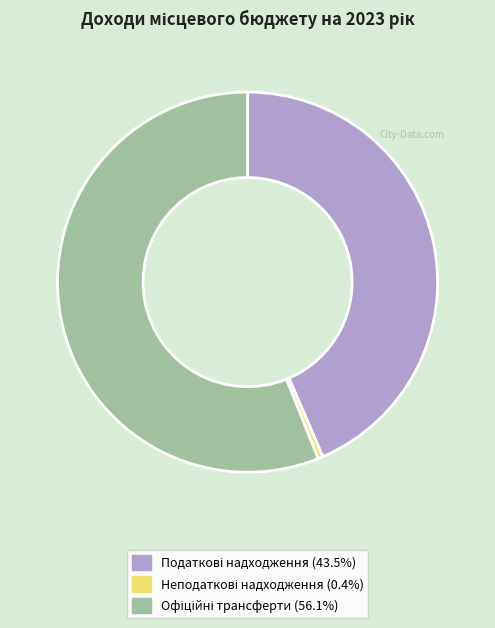

Is there any slice that represents more than half of the pie?

Yes